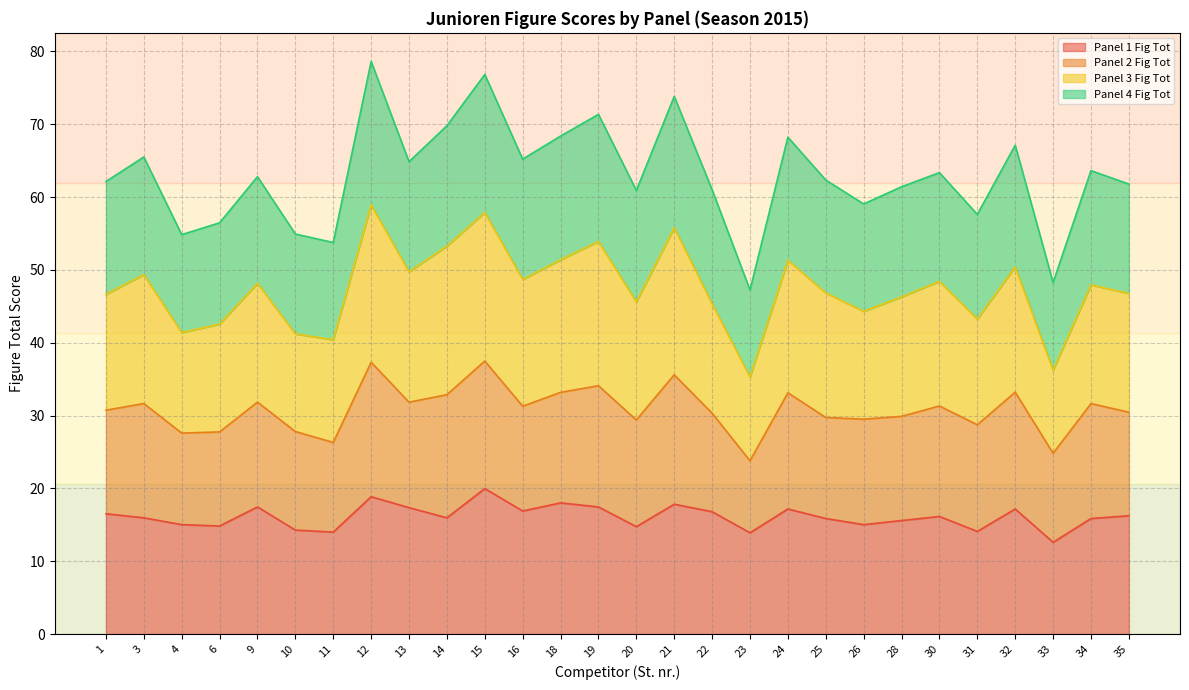

What is the total value across all series at 24?

68.2